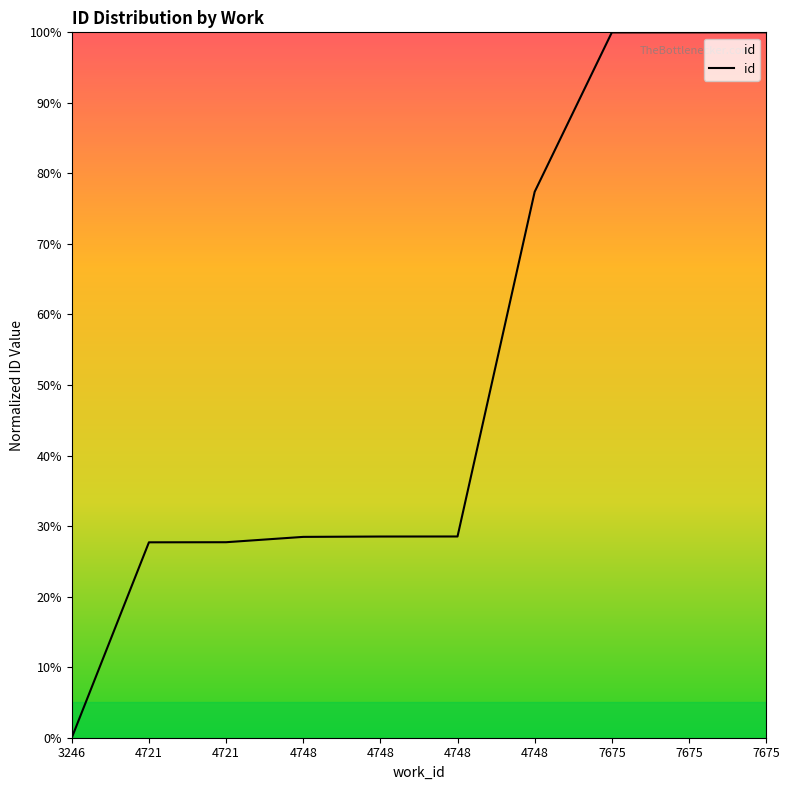

True or false: there are more than 1 points higher than both neighbors.

False